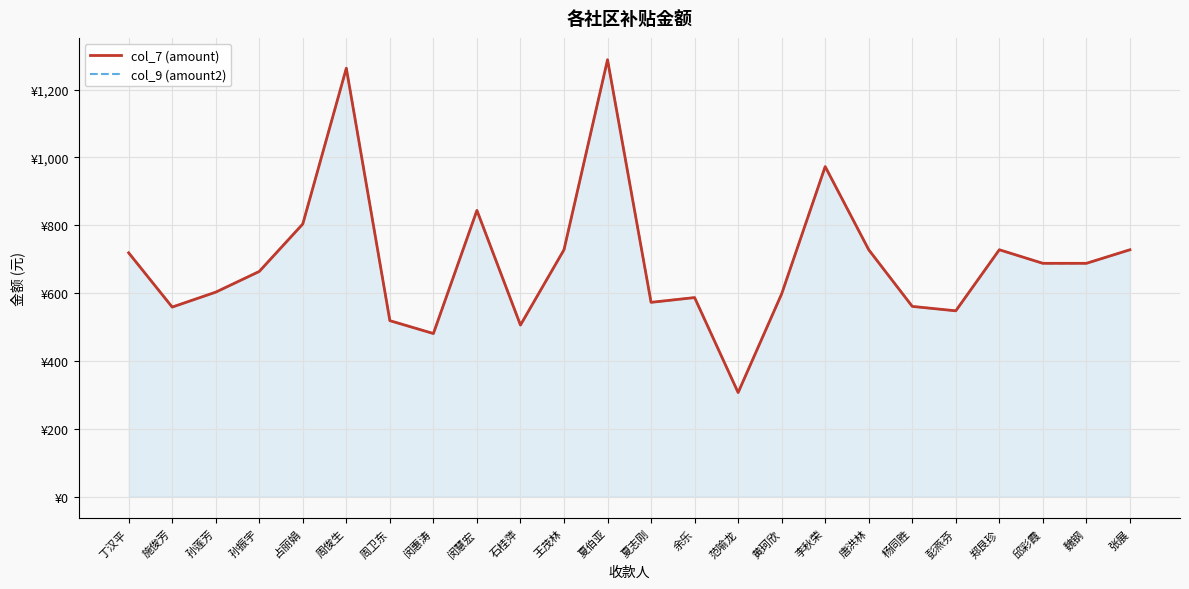

What is the value of the col_9 (amount2) point at the 4th from the left?

663.9